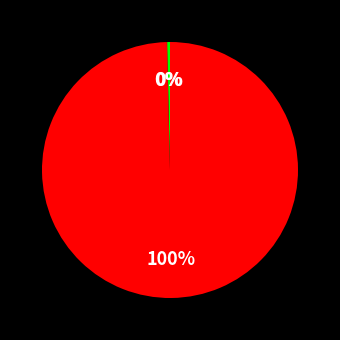

To the nearest percent, what is the difference between the largest and smallest slice percentages?

100%